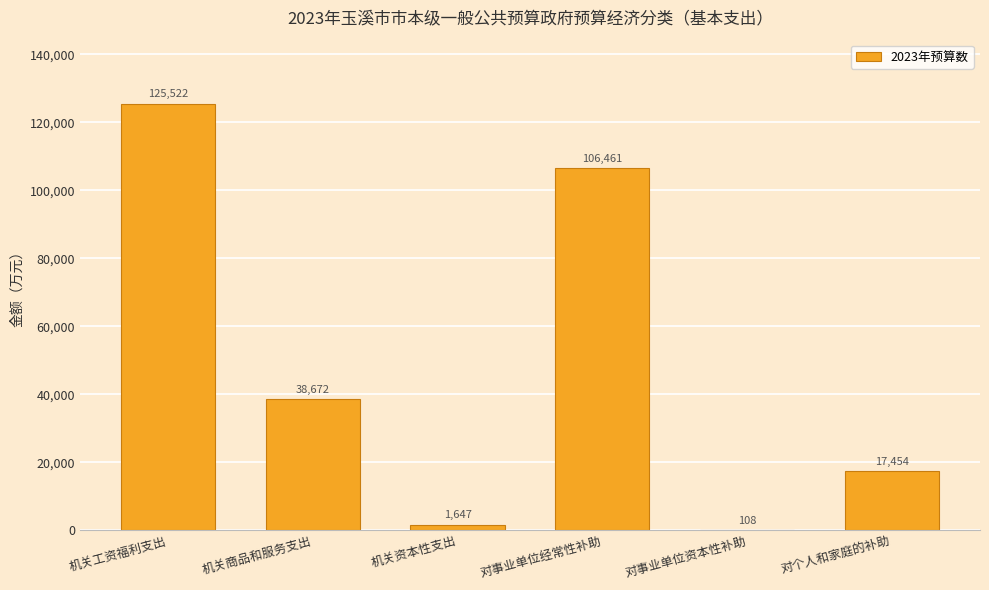

Which label corresponds to the largest value in the chart?

机关工资福利支出